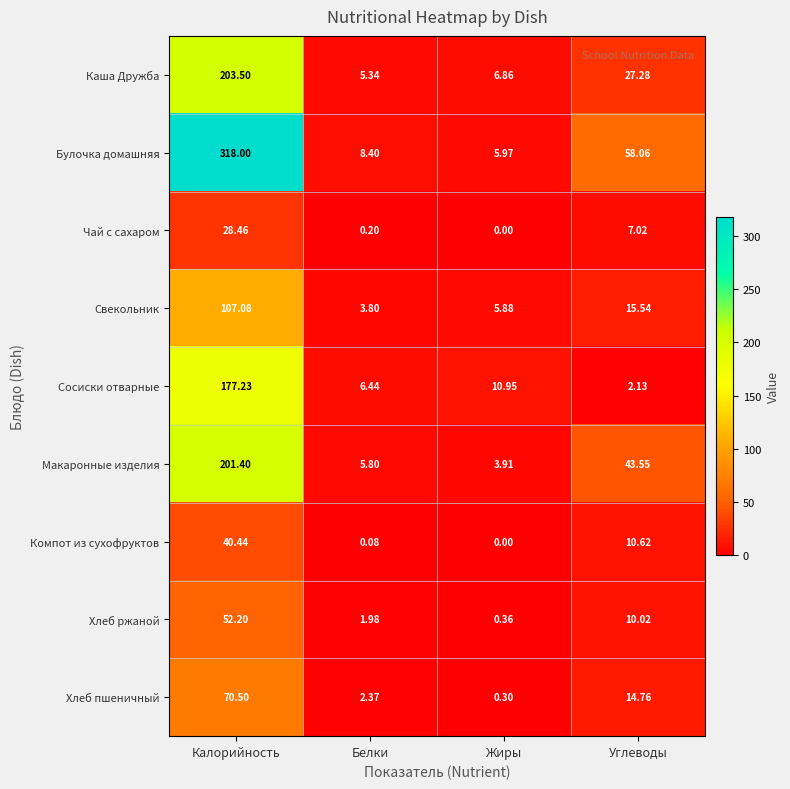

Rank the series by their maximum value, from highest to lowest.

Булочка домашняя, Каша Дружба, Макаронные изделия, Сосиски отварные, Свекольник, Хлеб пшеничный, Хлеб ржаной, Компот из сухофруктов, Чай с сахаром